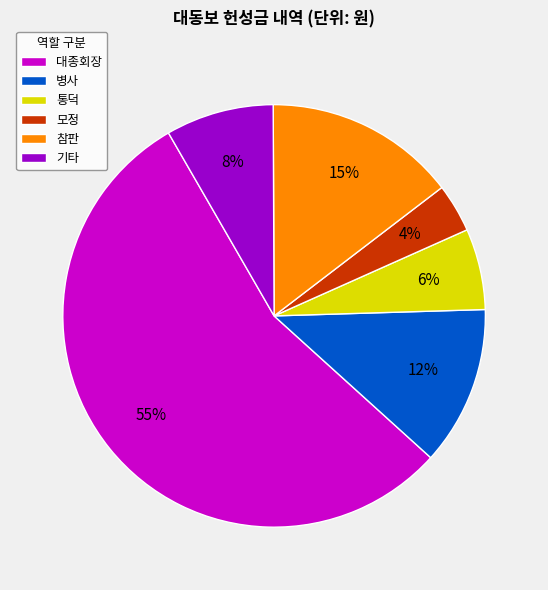

To the nearest percent, what percentage of the pie is 참판?

15%